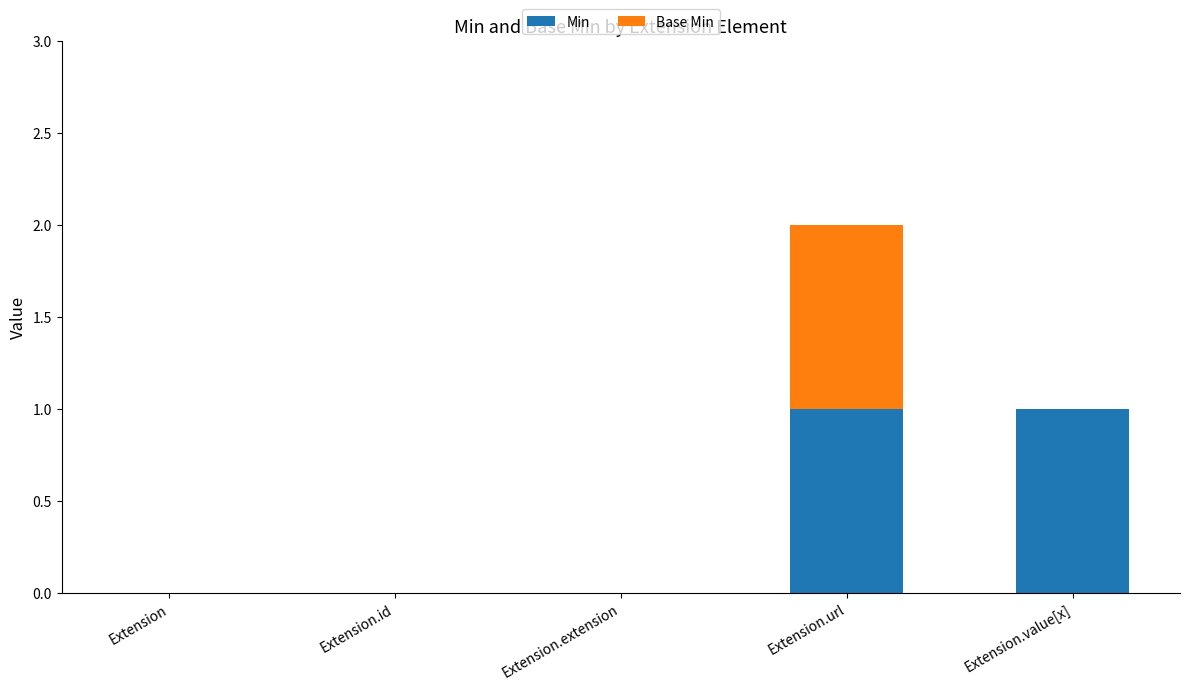

The Min series shows 0 at Extension.id. True or false?

True